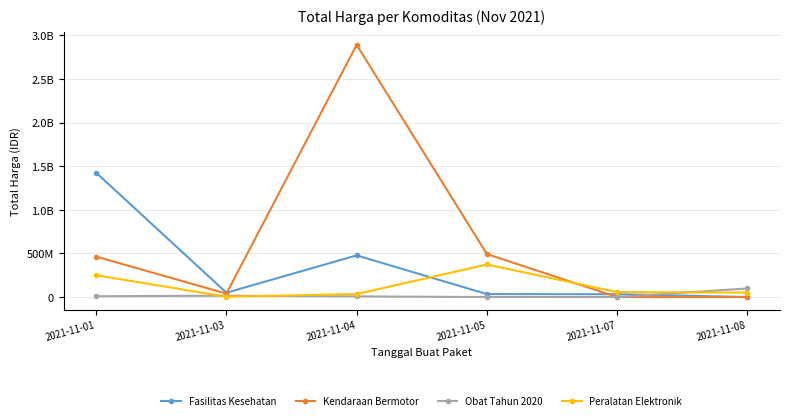

What are all the series names shown in the legend?

Fasilitas Kesehatan, Kendaraan Bermotor, Obat Tahun 2020, Peralatan Elektronik